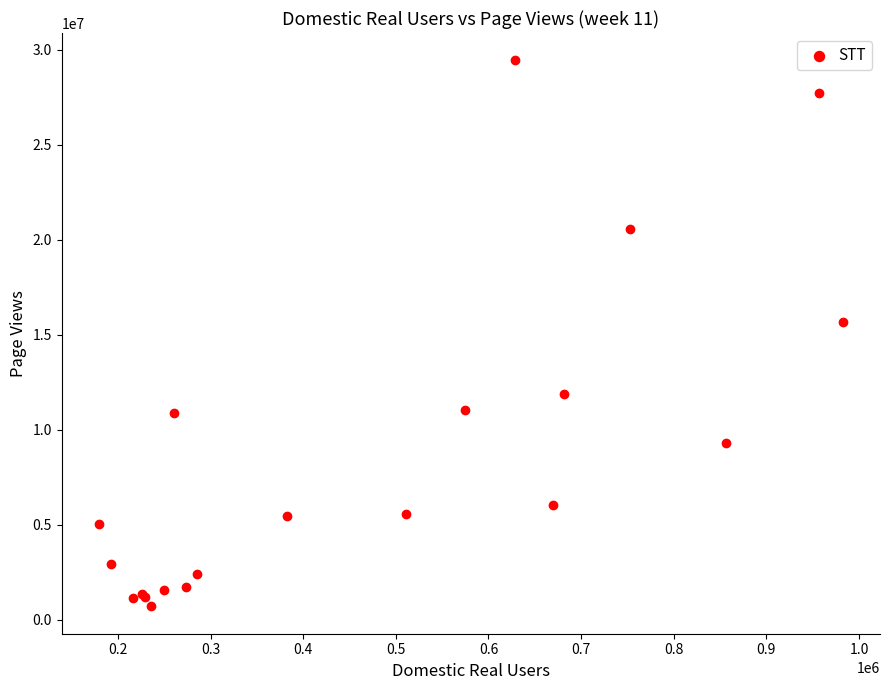

What Y value in the scatter plot is closest to 15065742?

15643866